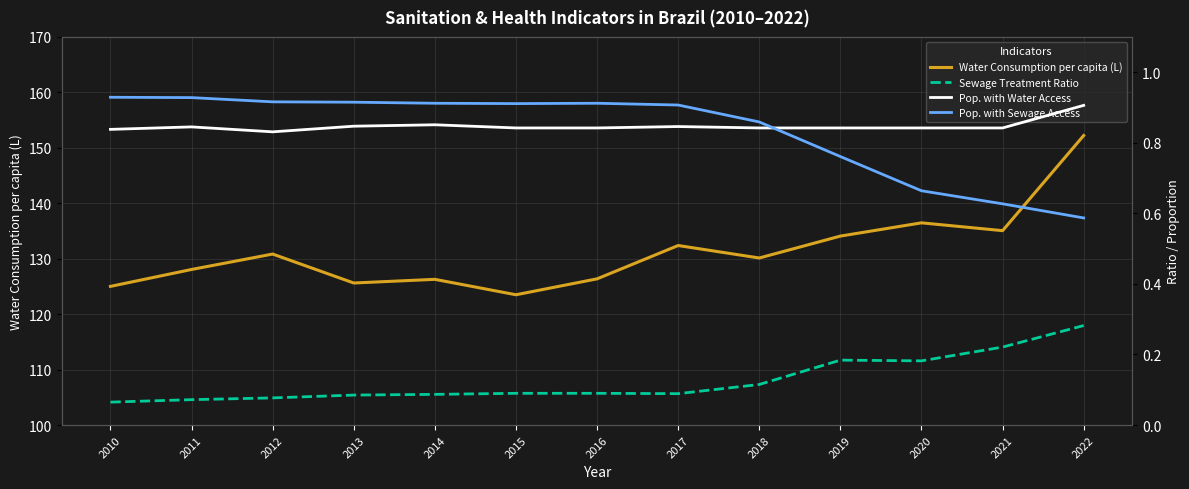

What is the value of the Water Consumption per capita (L) point at the 9th from the left?

130.1